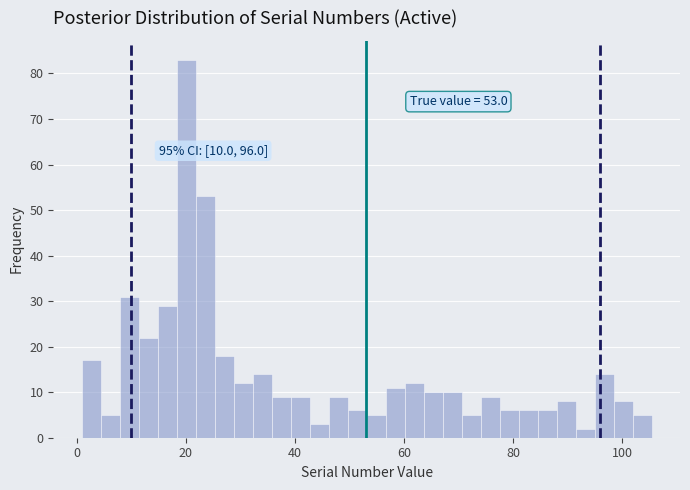

Around what value on the x-axis is the tallest bar? Give the approximate position of its centre, as read against the axis.

20